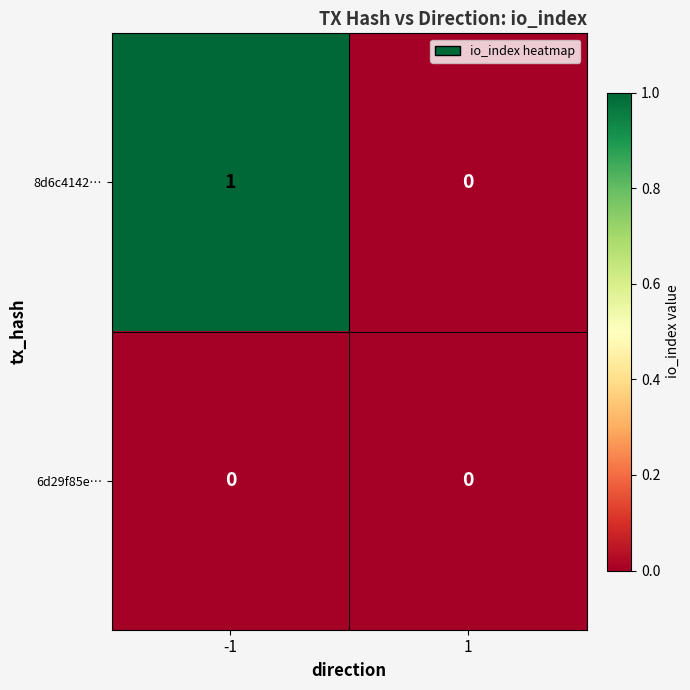

Which series has the largest total across all categories?

8d6c4142…